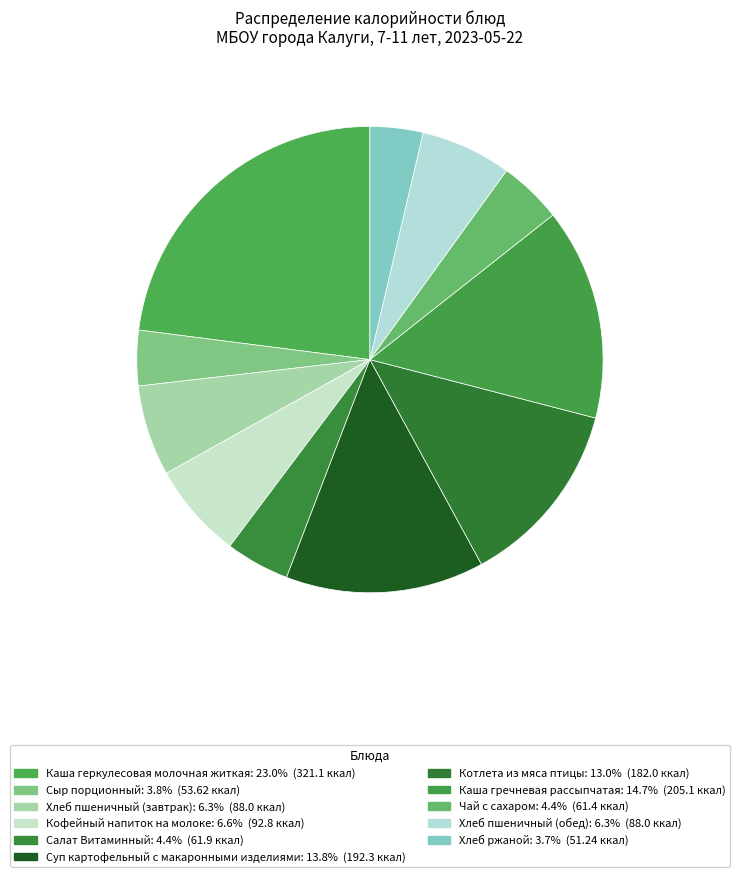

What percentage is the Каша гречневая рассыпчатая slice, to the nearest percent?

15%